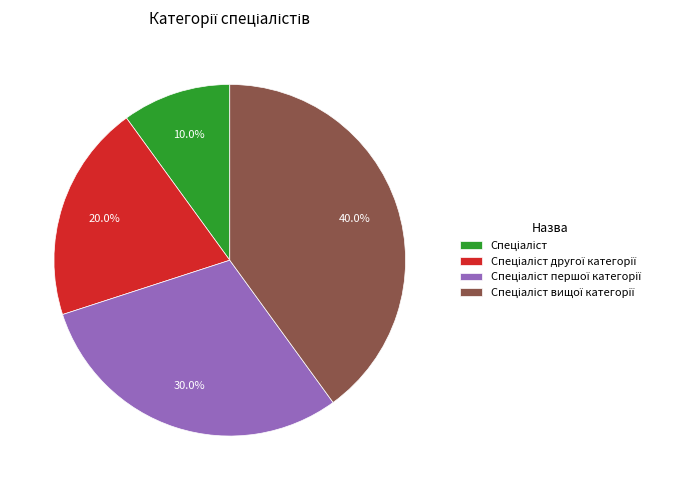

Is there a majority slice in this chart?

No